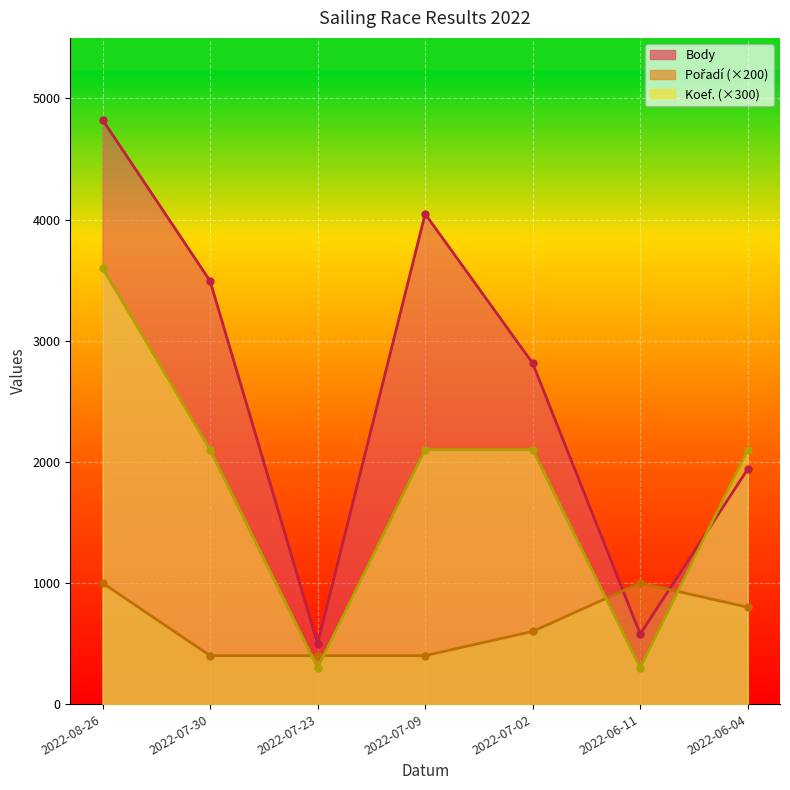

What is the label of the 6th point from the left?

2022-06-11